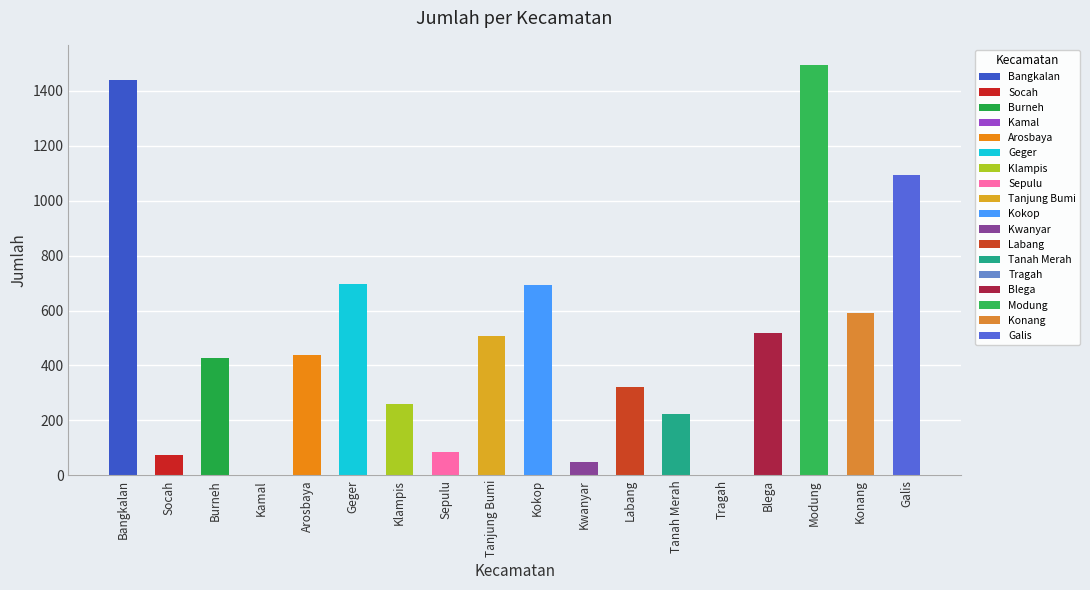

What is the sum of the values at Burneh and Klampis?

689